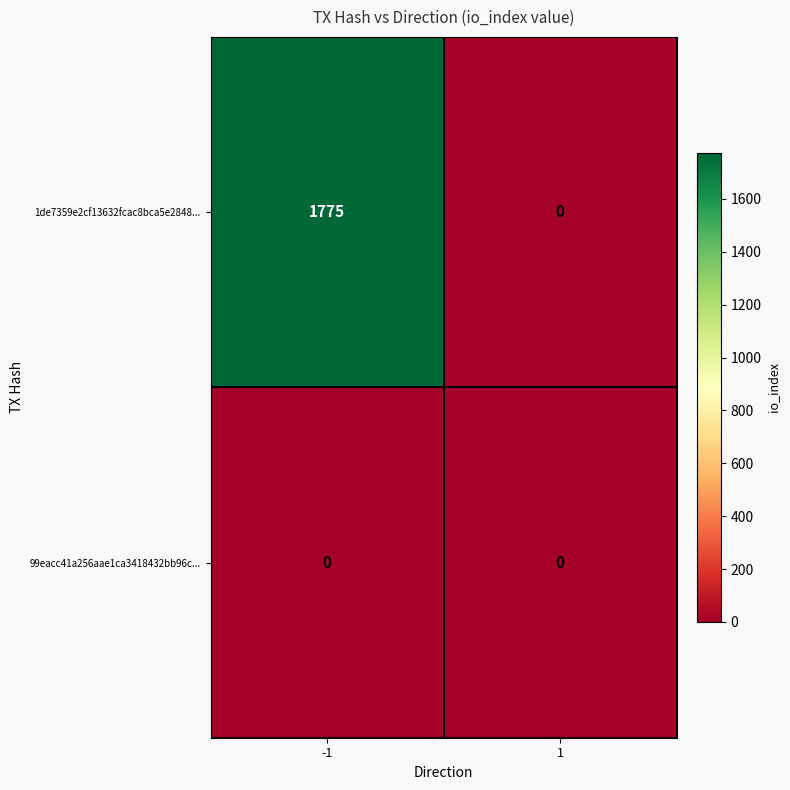

List the series in order of their overall mean, lowest first.

99eacc41a256aae1ca3418432bb96c..., 1de7359e2cf13632fcac8bca5e2848...